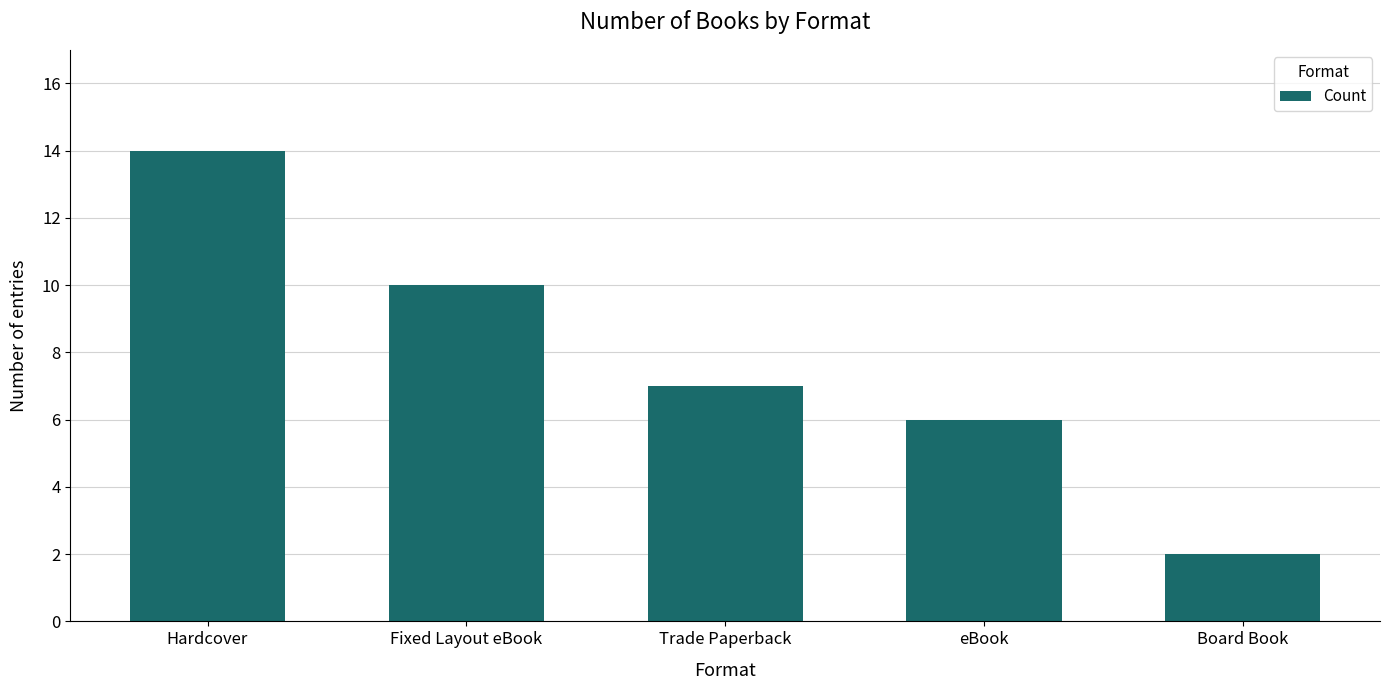

True or false: the data shows 20 at Hardcover.

False